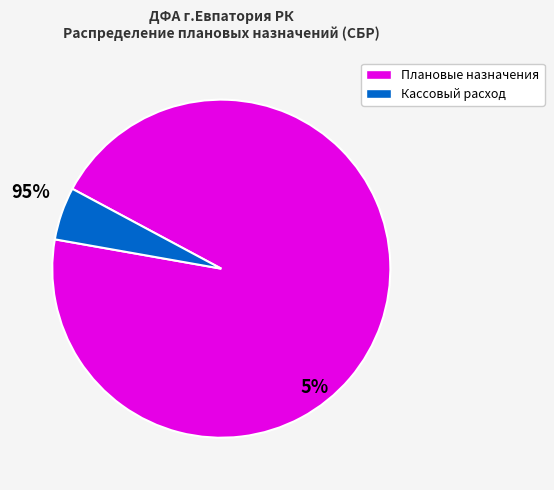

Is there any slice that represents more than half of the pie?

Yes